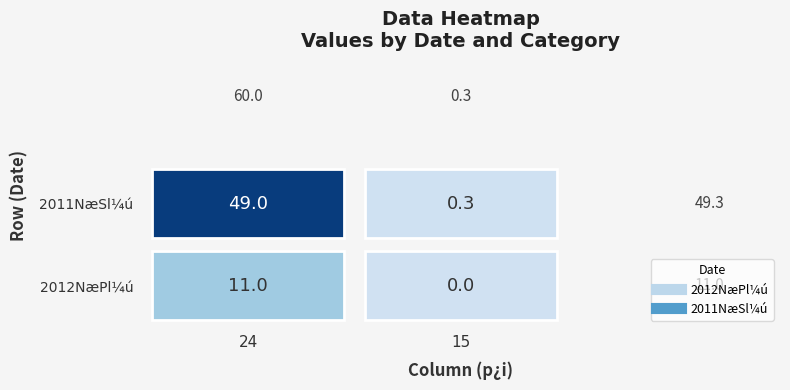

Between 15 and 24, which is larger?

24